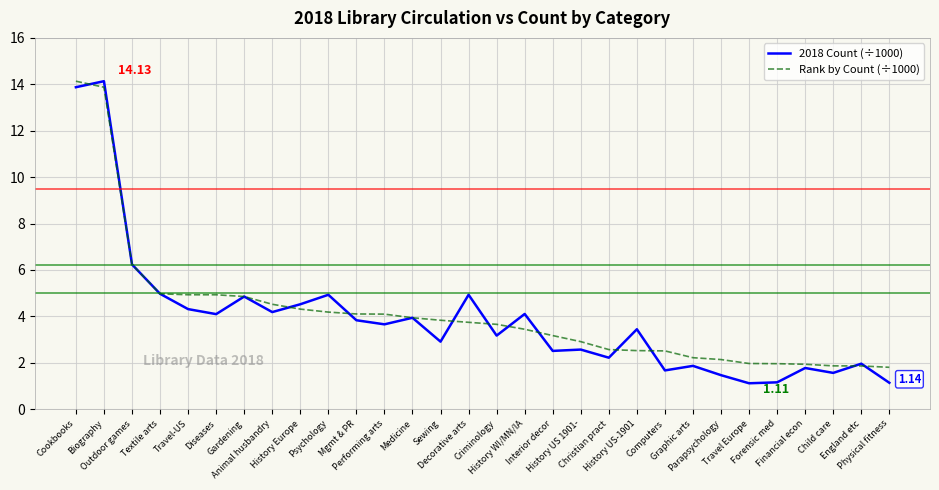

Which series has the widest spread of values?

2018 Count (÷1000)